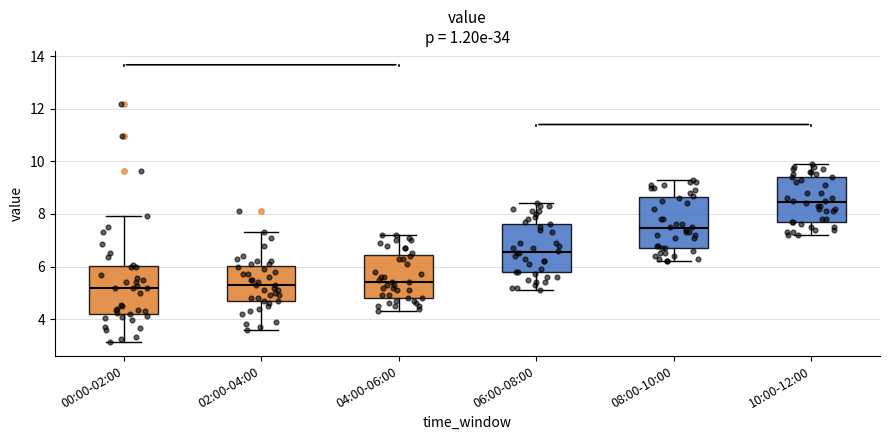

Which box has the highest median line?

10:00-12:00